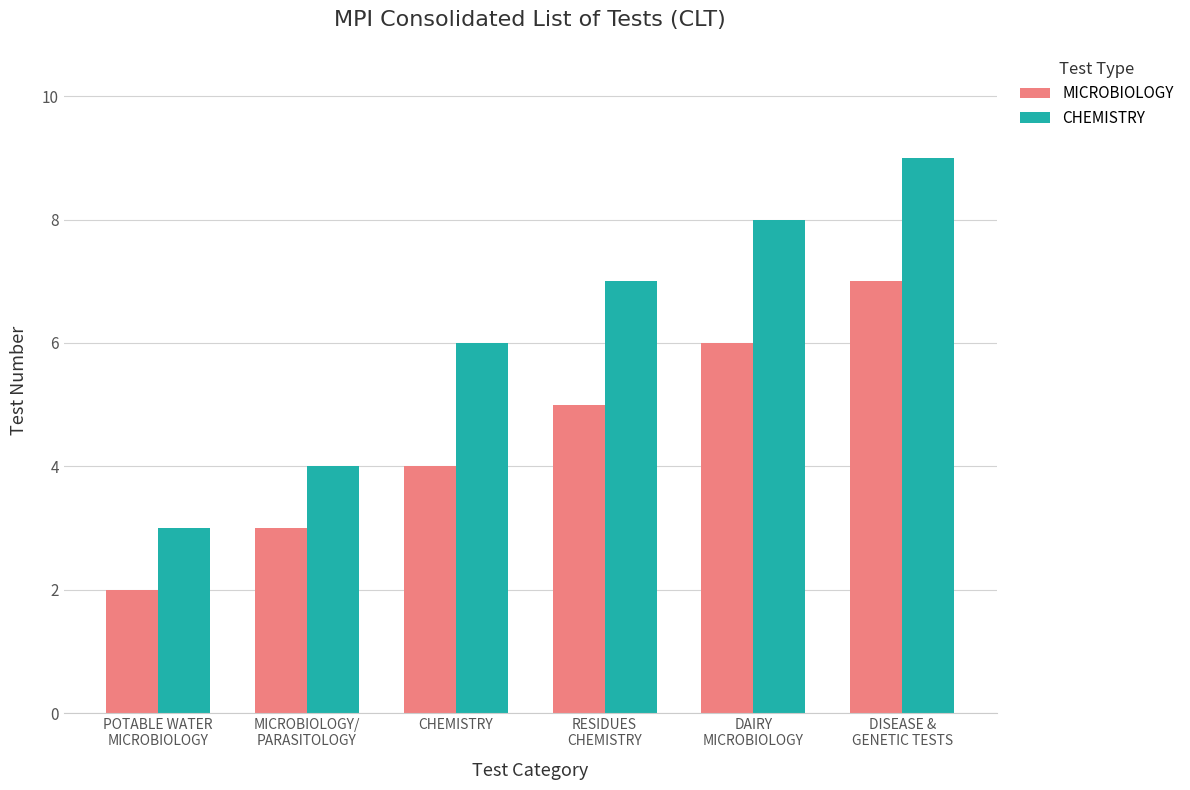

What is the sum of all CHEMISTRY values?

37